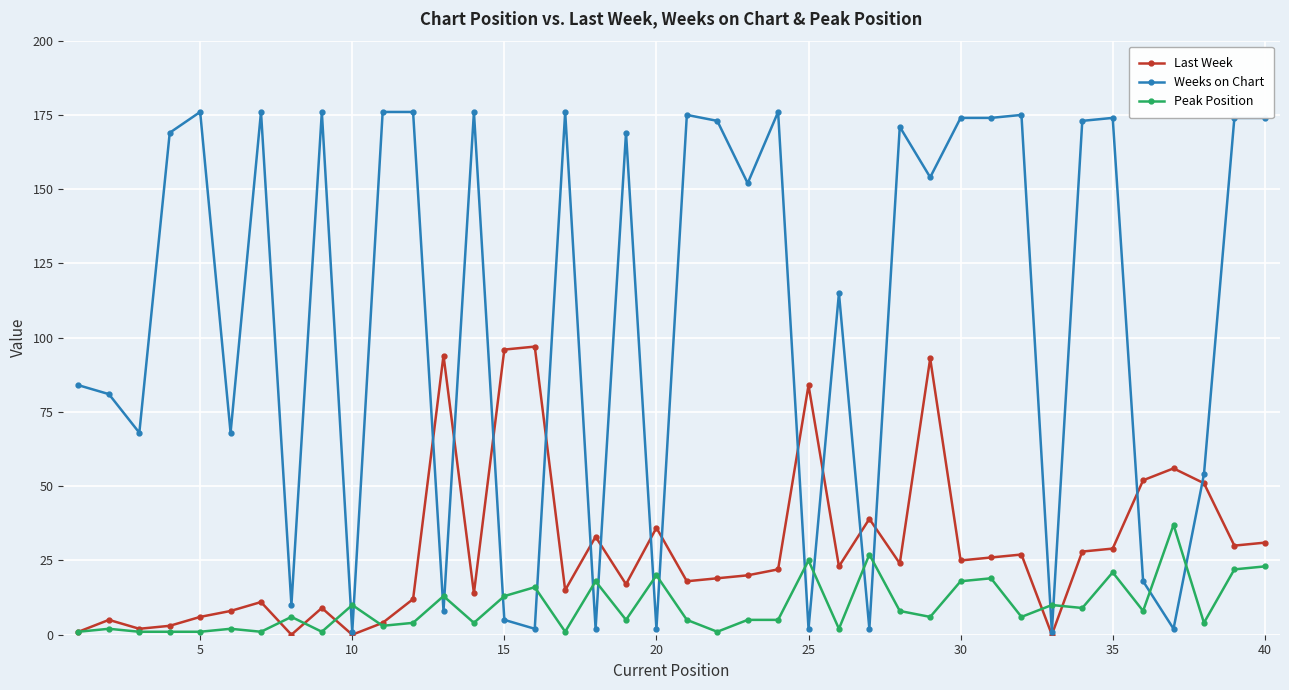

At how many categories does at least one series exceed 137?

22